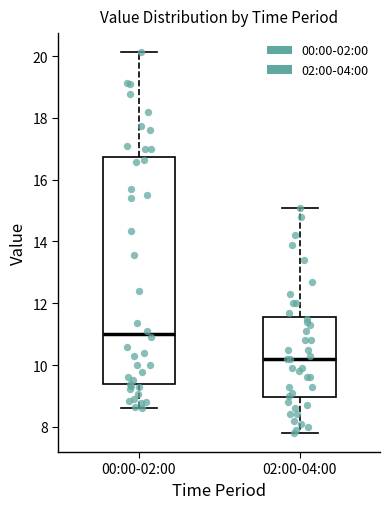

Where does the median line of the box for 00:00-02:00 sit on the y-axis? The values are not printed on the chart, so give them approximately, as read against the axis.

11.0